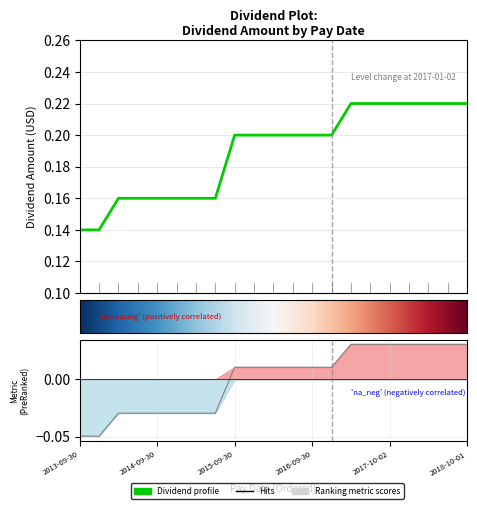

How many lines are shown in the chart?

1